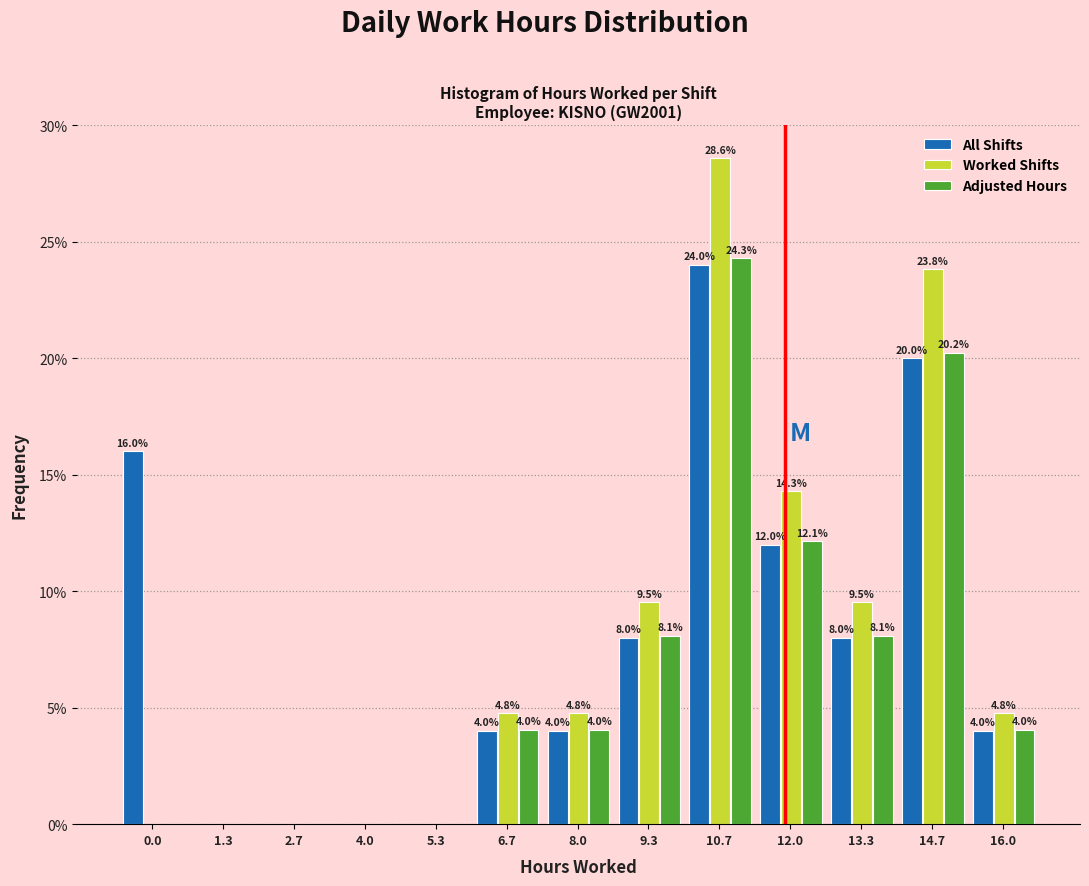

Between 2.7 and 9.3, which series saw the biggest shift?

Worked Shifts